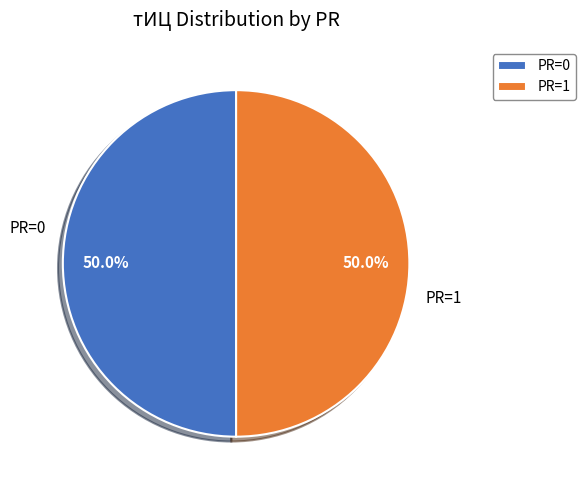

To the nearest percent, what is the average slice percentage?

50%